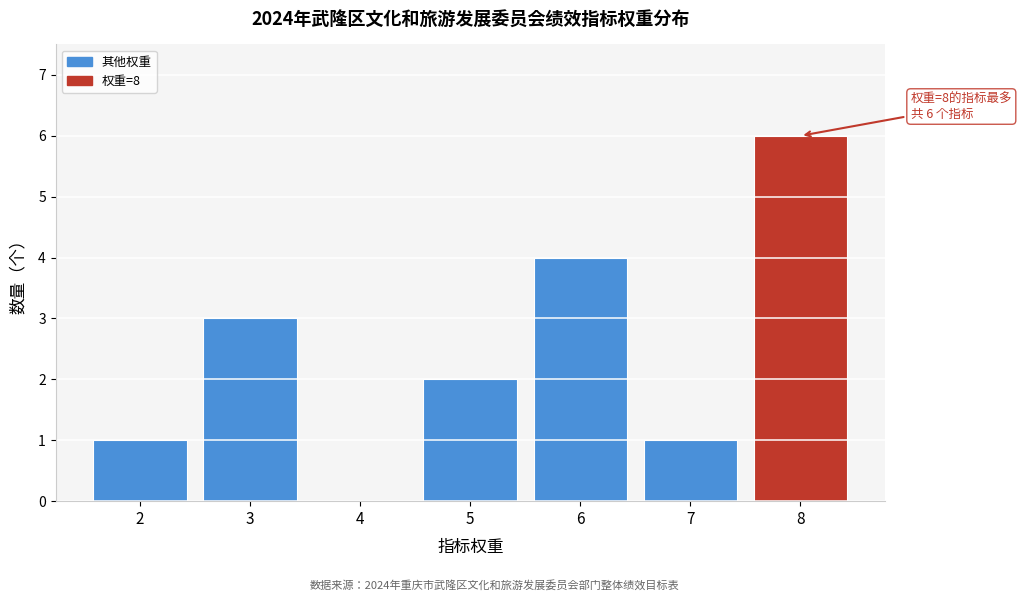

Reading right to left, list all the values displayed in this chart.

8=6	7=1	6=4	5=2	4=0	3=3	2=1